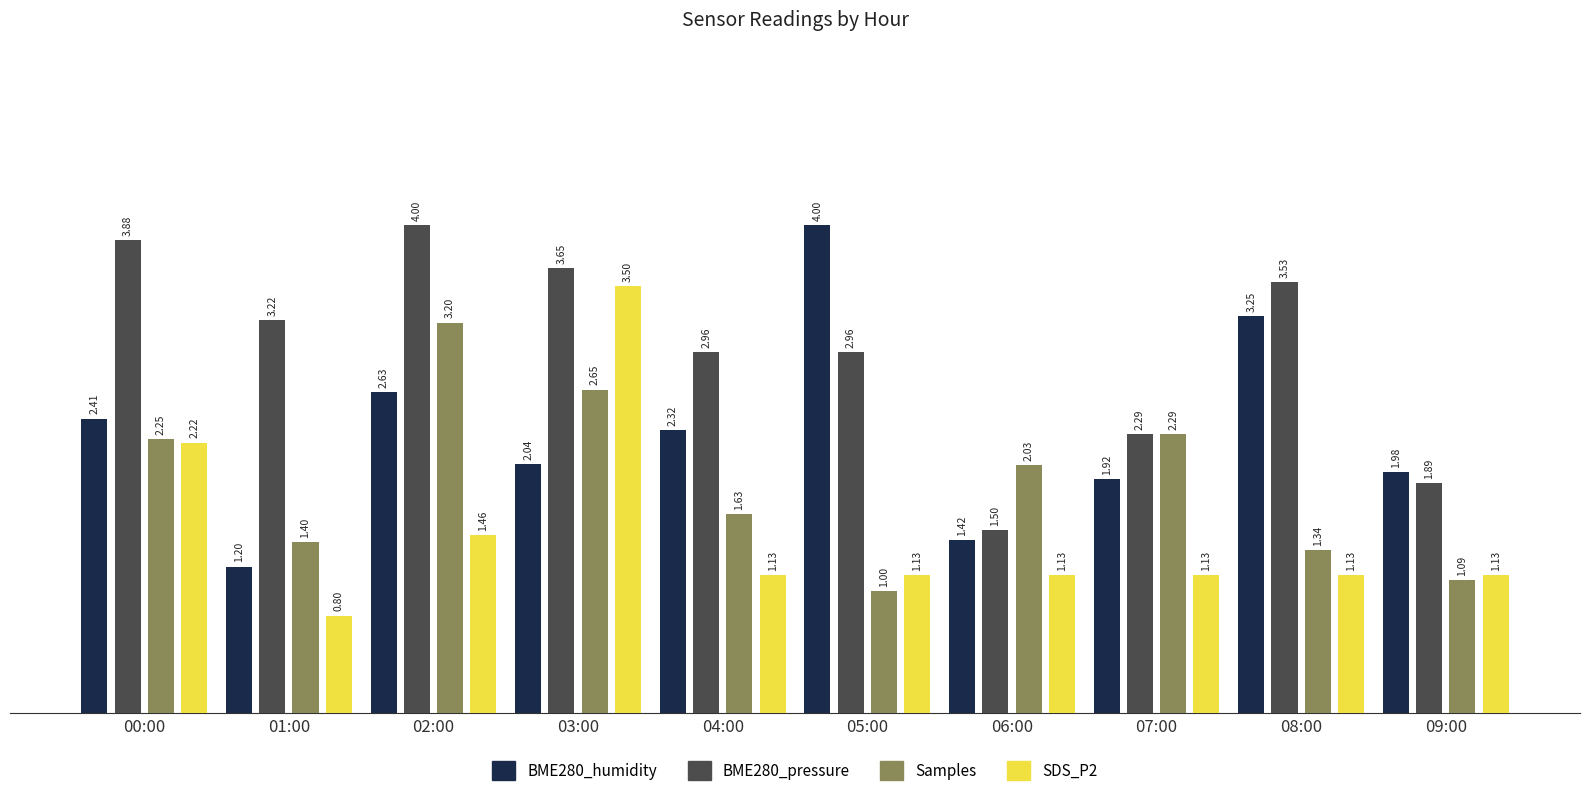

What is the label of the 10th bar from the left?

09:00